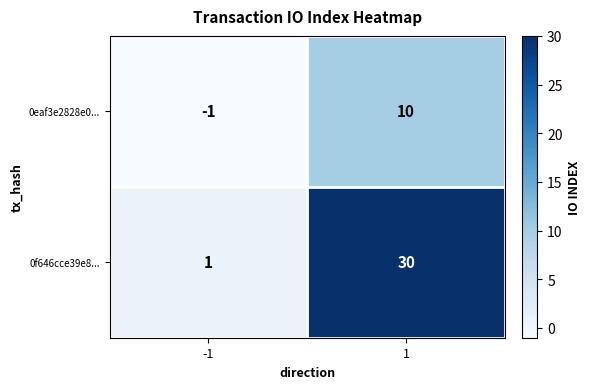

How many data points does each series have?

2